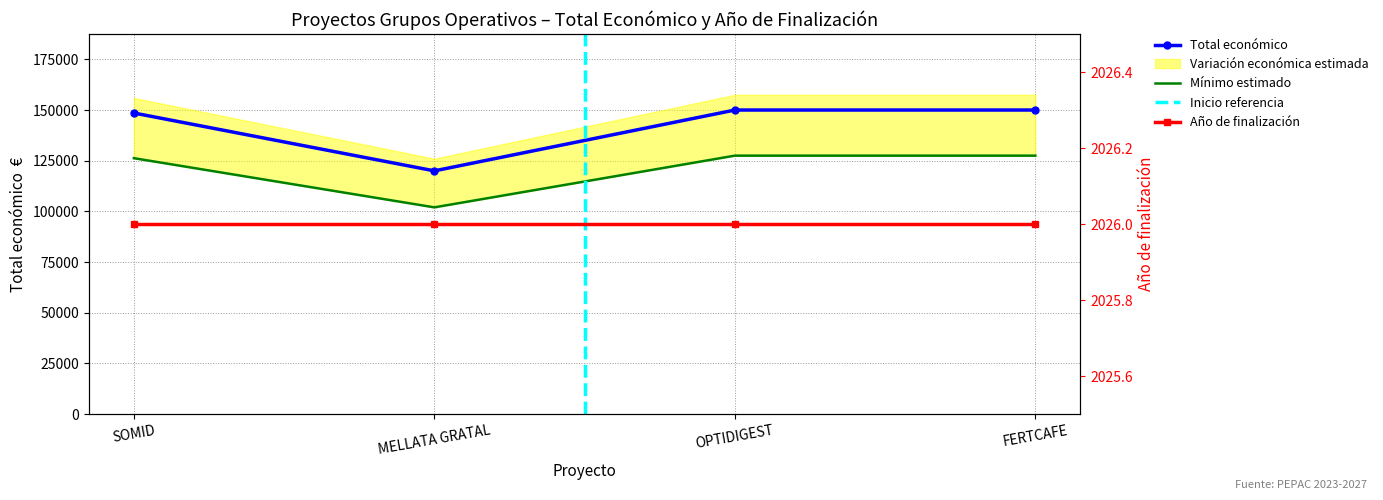

Which has a higher value, OPTIDIGEST or SOMID?

OPTIDIGEST